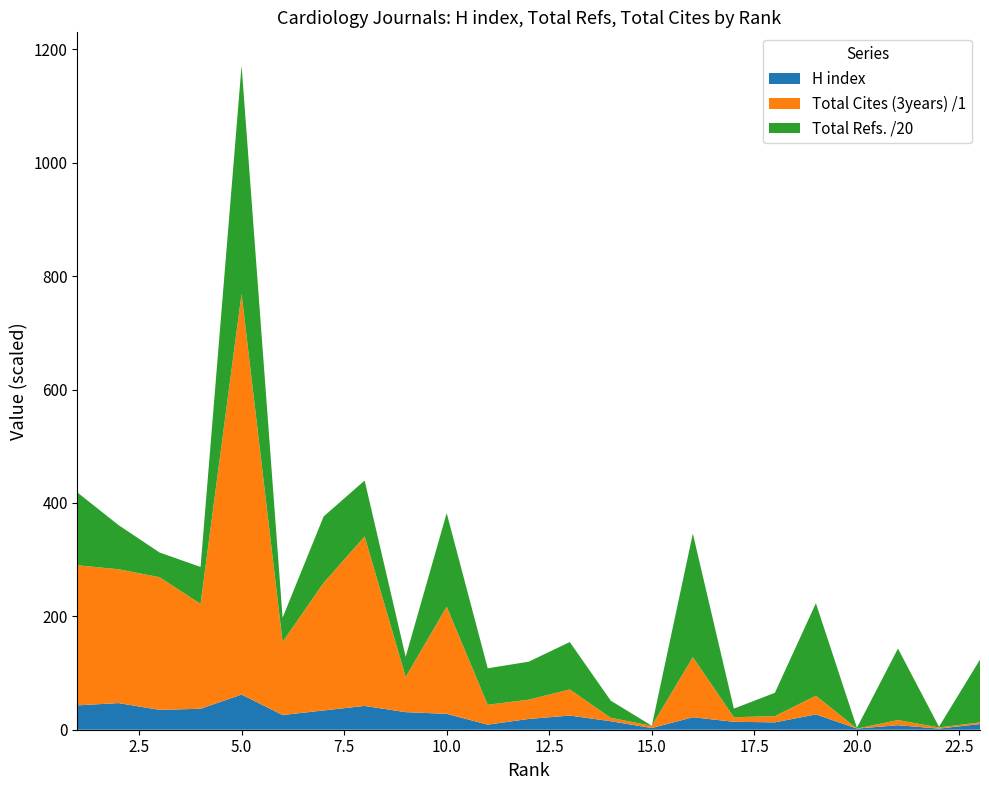

Reading right to left, extract all data points from this chart.

H index: 10	2	8	2	27	13	14	22	3	15	25	19	9	28	31	42	34	26	62	37	35	47	43
Total Refs.: 2215	25	2524	29	3263	823	304	4359	0	604	1673	1340	1287	3301	713	1970	2342	853	8047	1301	872	1559	2566
Total Cites (3years): 3	2	9	0	33	11	8	106	4	6	46	34	35	189	62	299	225	129	707	185	234	236	247